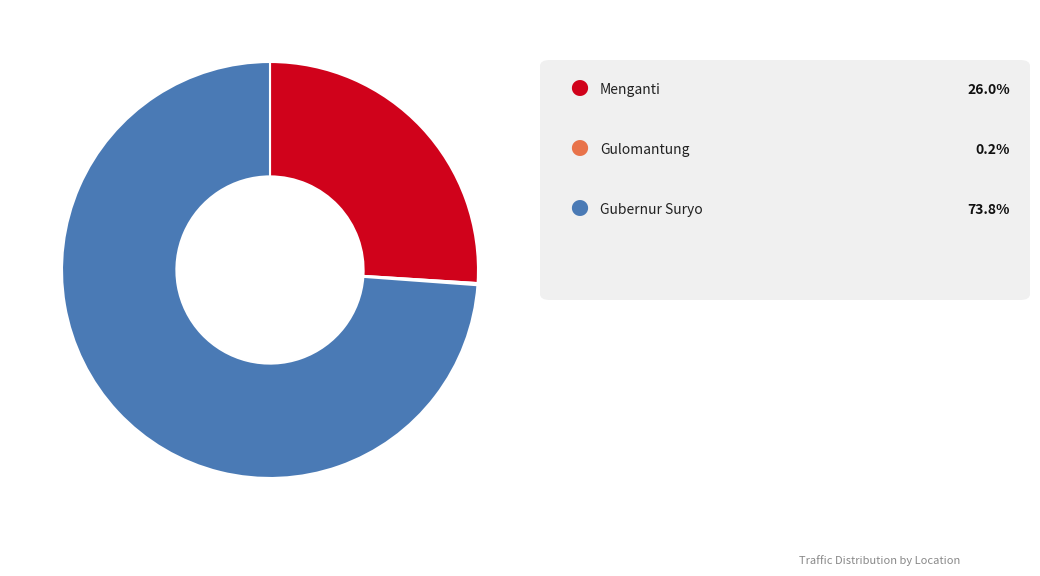

Is there a majority slice in this chart?

Yes